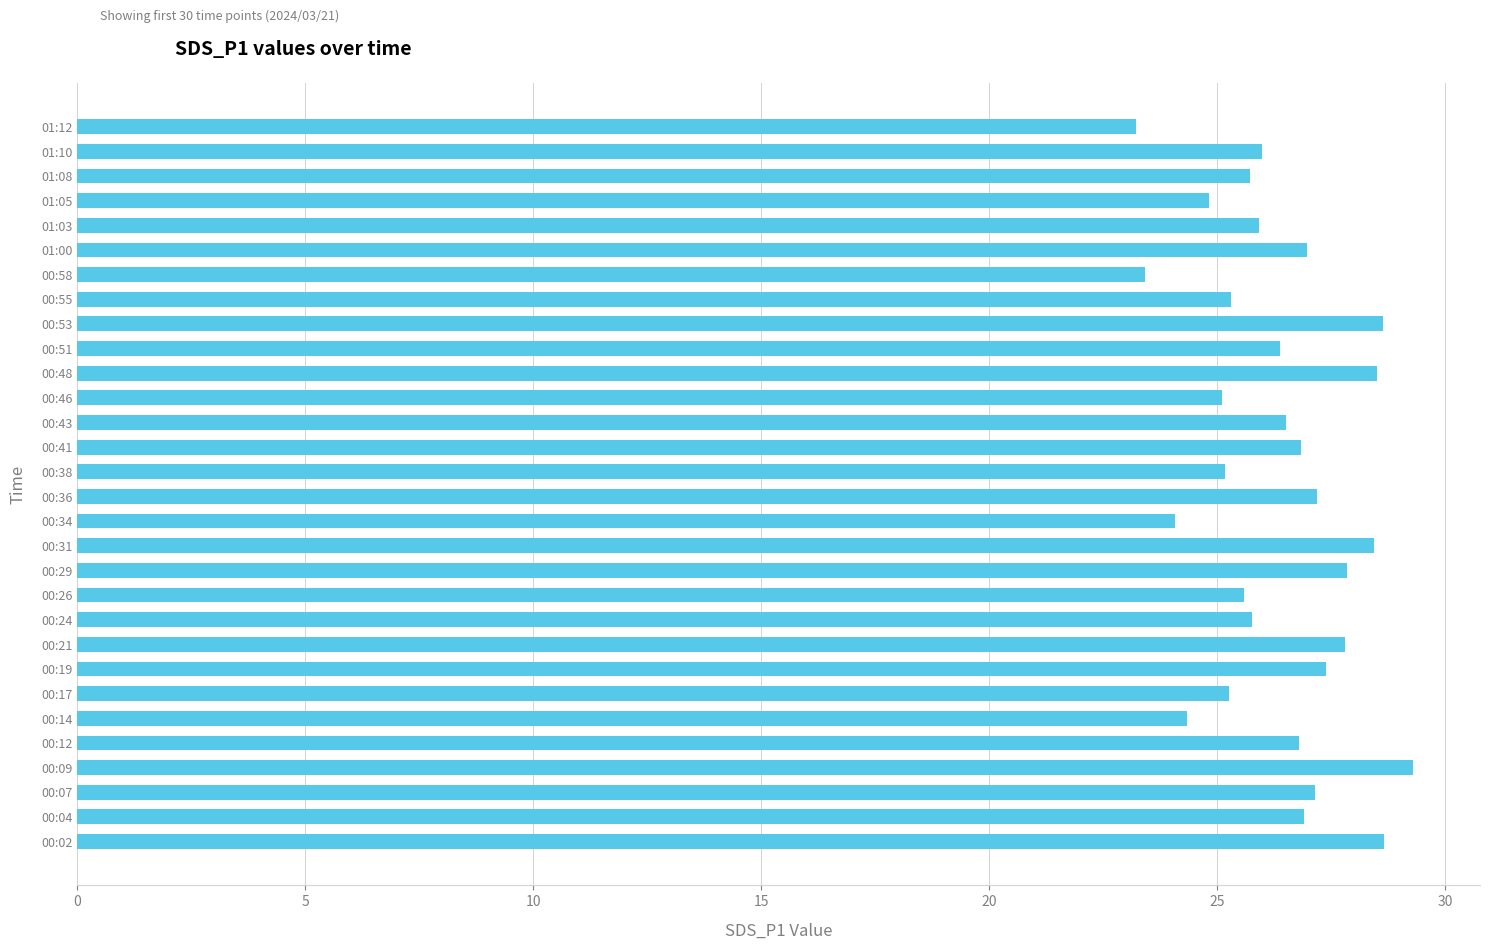

What is the minimum value shown in the chart?

23.2